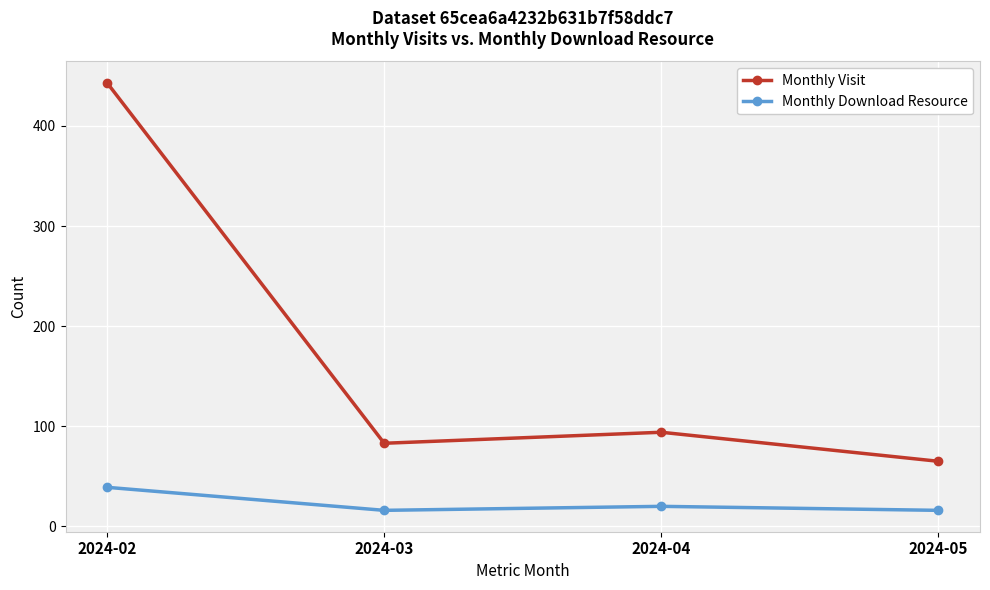

What is the total value across all series at 2024-02?

482